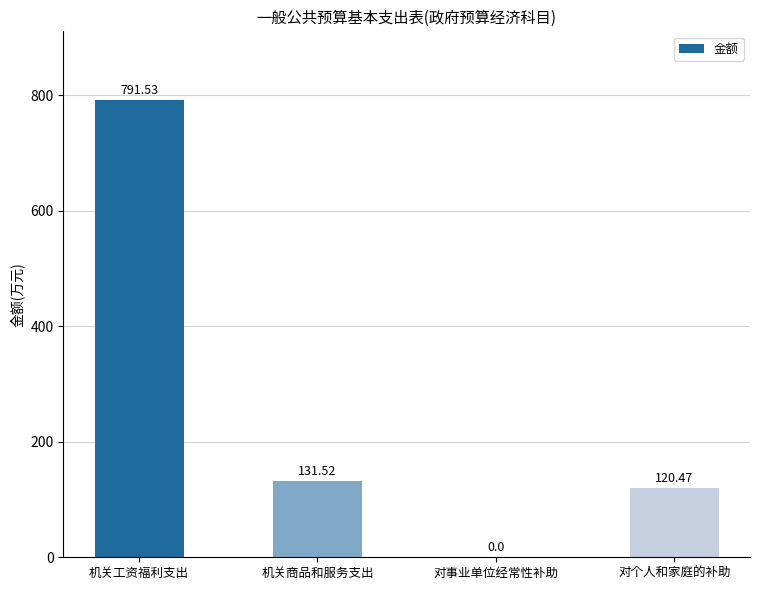

Are the bars horizontal?

No